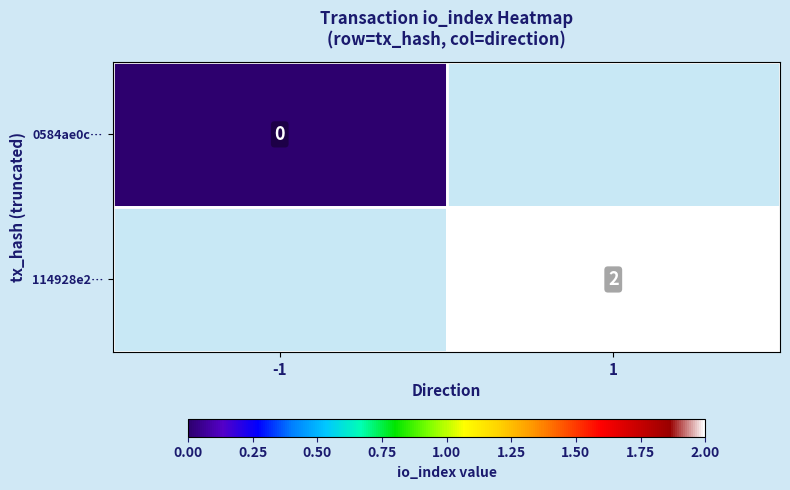

Is it true that 114928e2… equals 3 at 1?

False